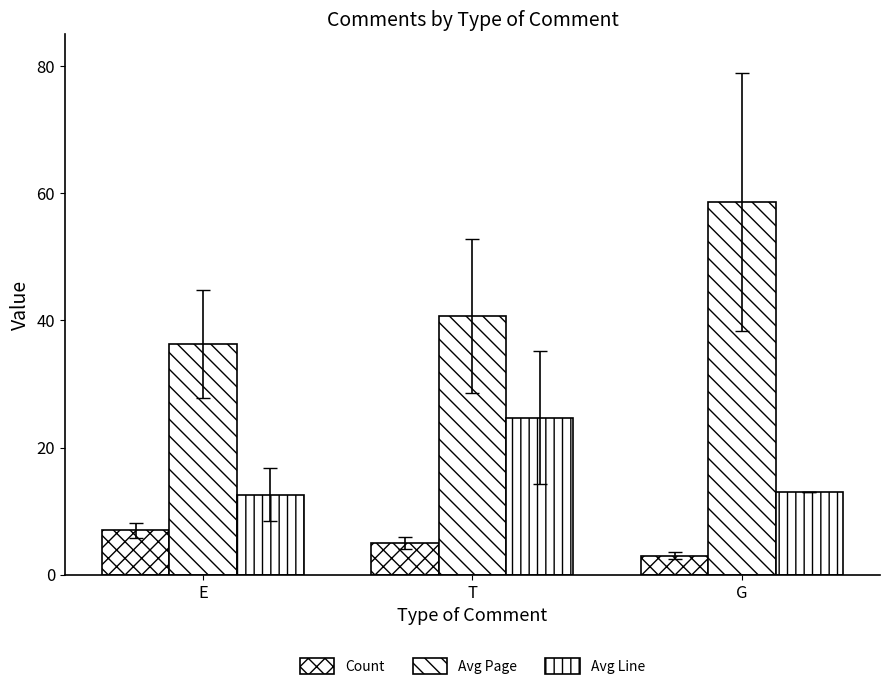

How many bars are there in total?

9